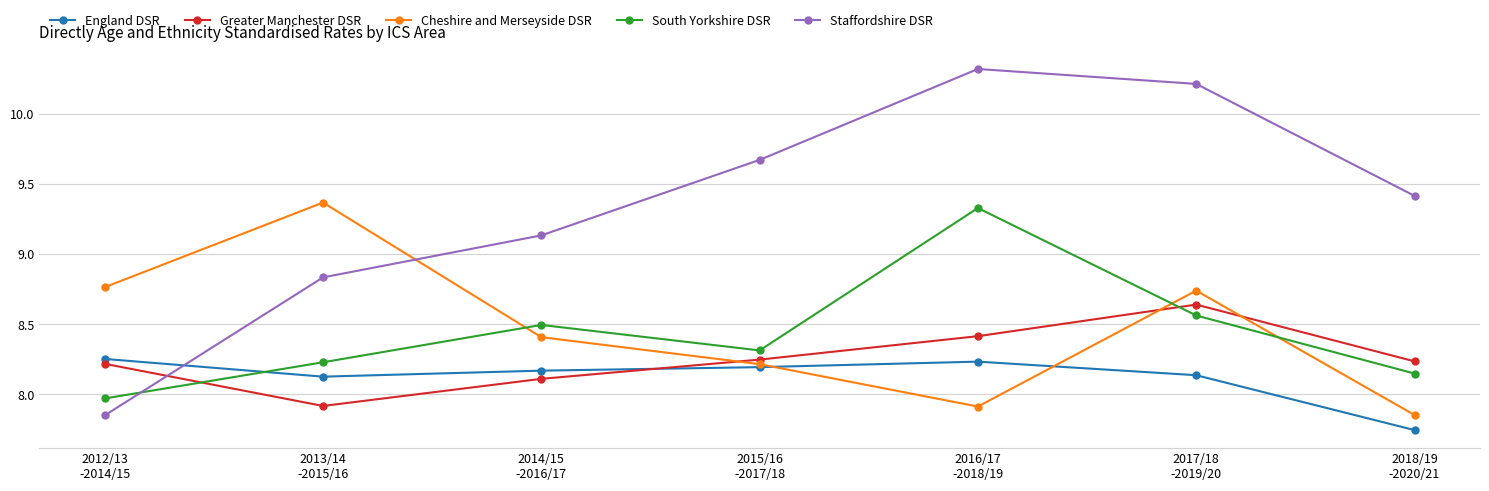

Which series changed the most between 2014/15
-2016/17 and 2016/17
-2018/19?

Staffordshire DSR